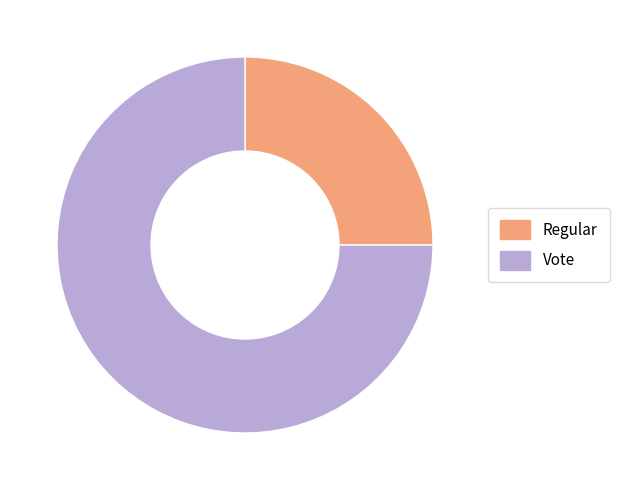

Combined, do Vote and Regular account for over 50%?

Yes